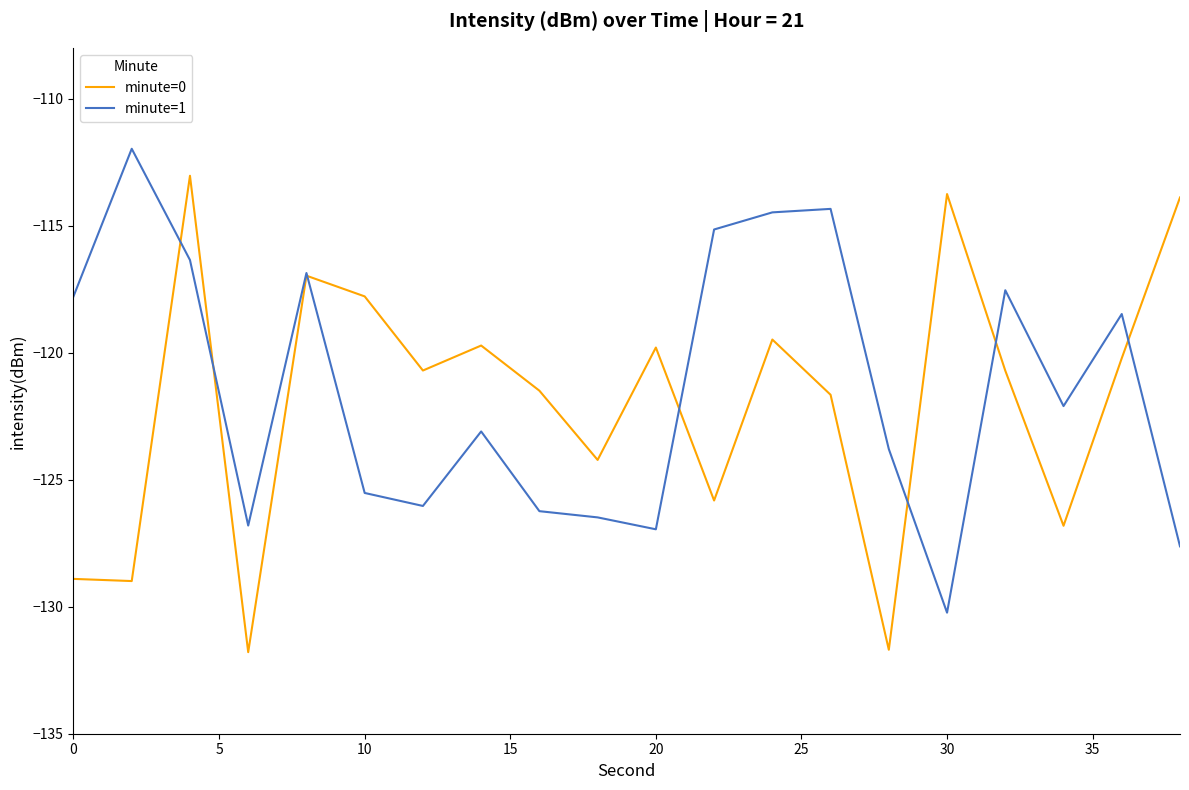

Which series has the largest range (max minus min)?

minute=0